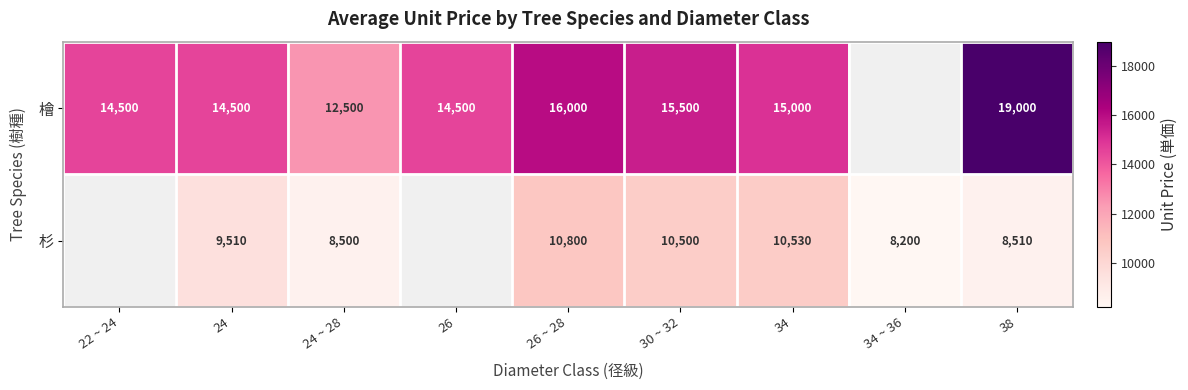

What is the spread (max minus min) of values at 24 ~ 28?

4000